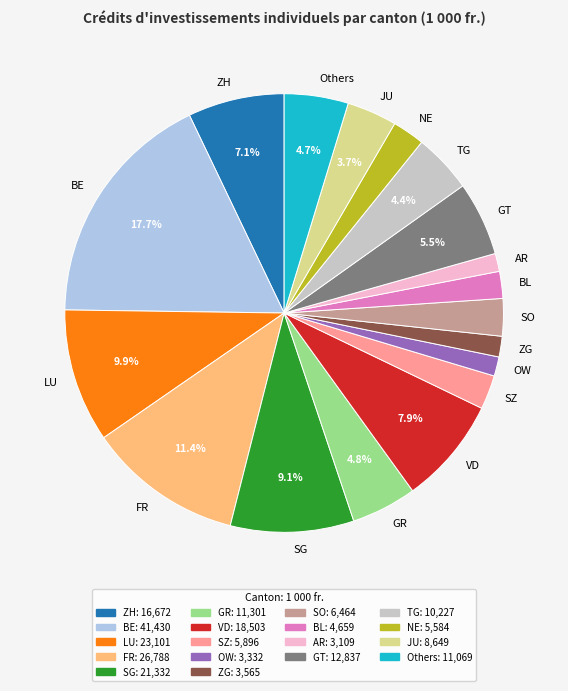

Is the sum of GT and SZ greater than half?

No